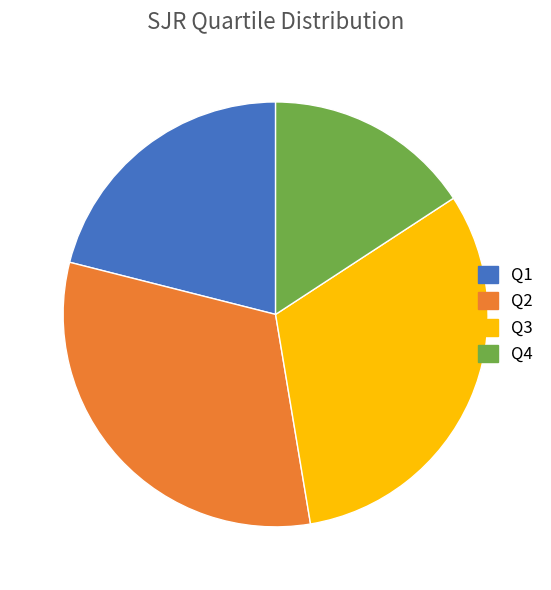

Which category has the smallest portion of the pie?

Q4